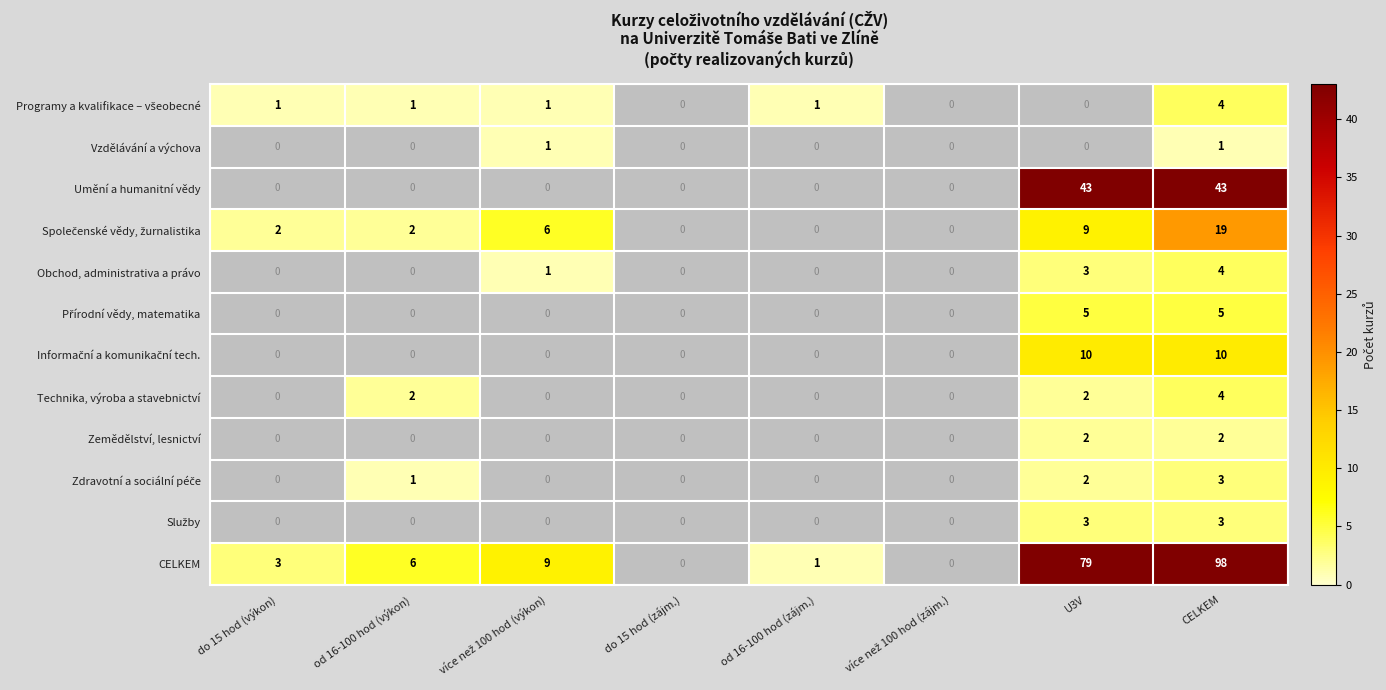

At which category does the chart reach its peak across all series?

CELKEM